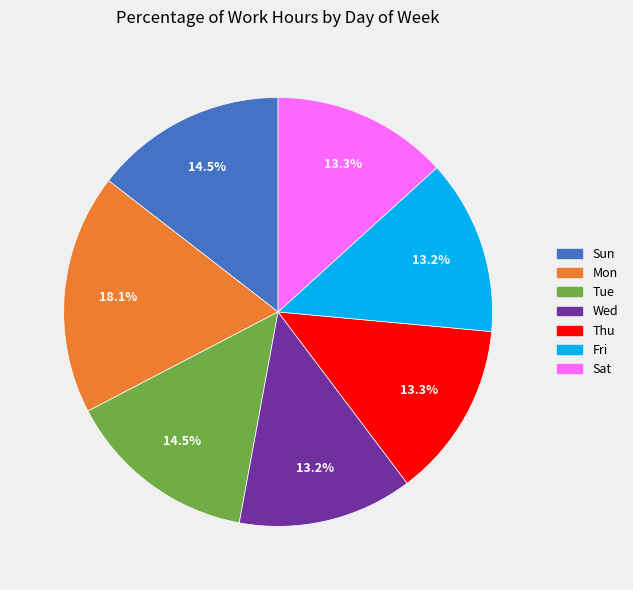

Does Mon represent more than half of the total?

No